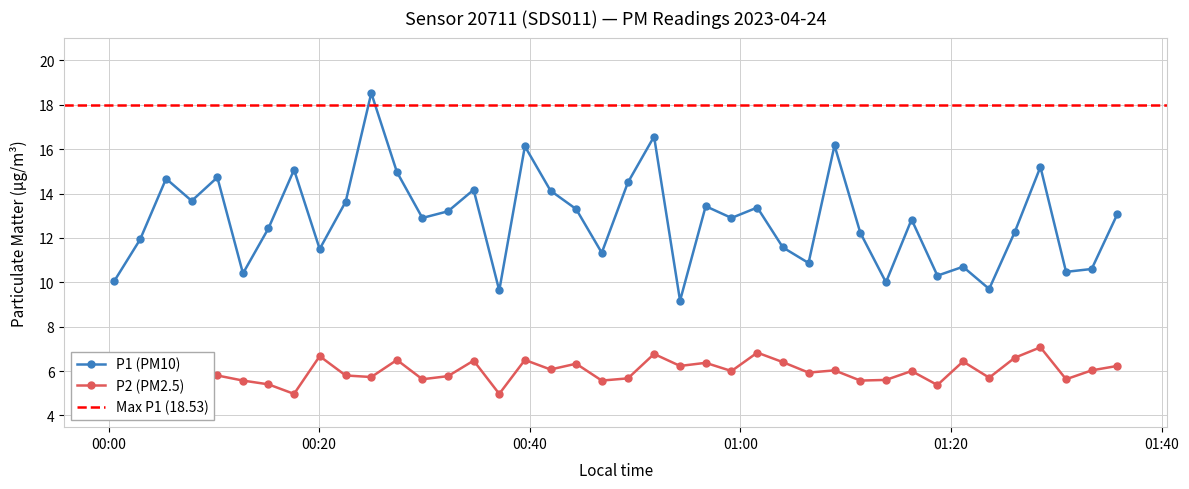

True or false: P1 (PM10) and P2 (PM2.5) cross at least once.

False